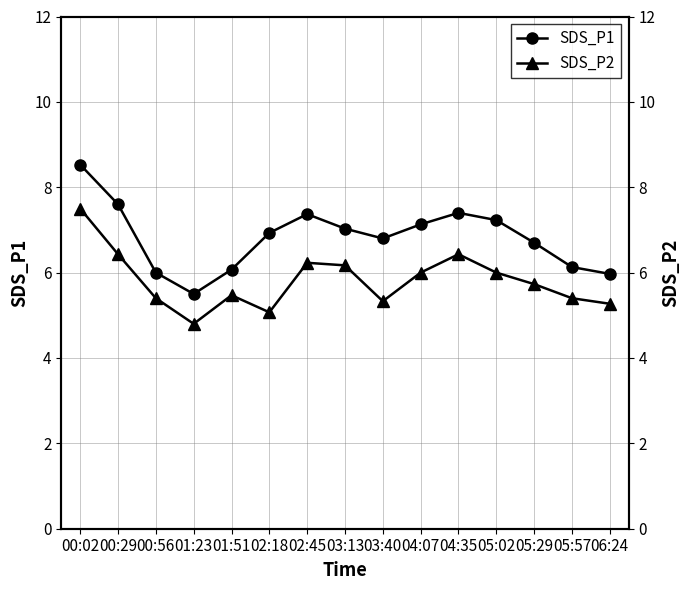

How many interior local peaks does the SDS_P1 series have?

2